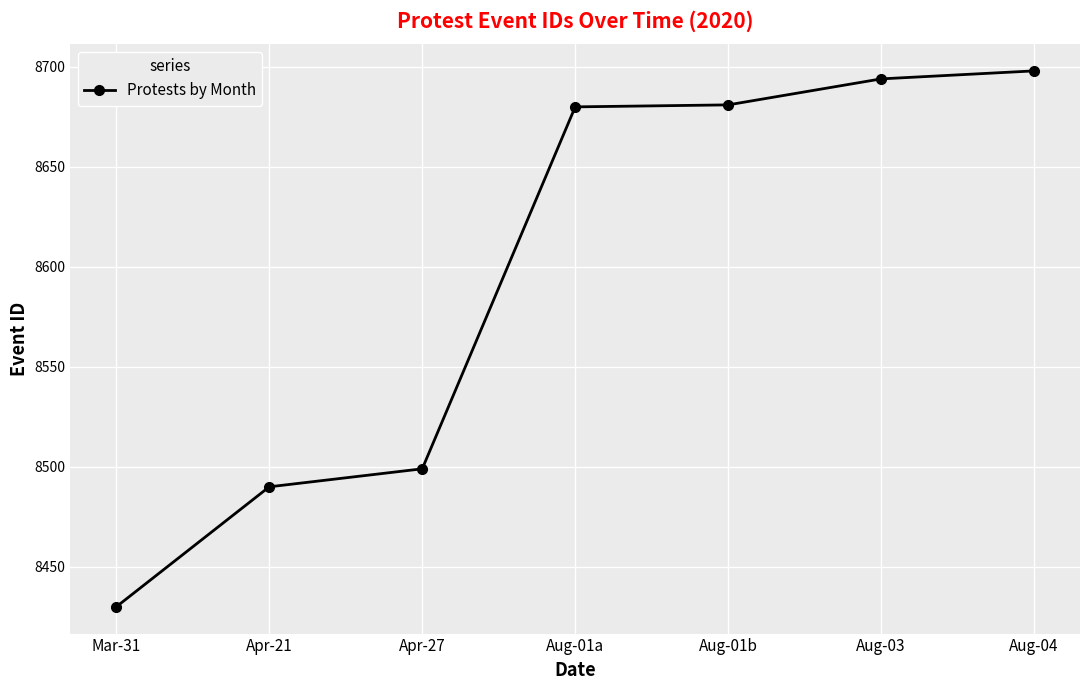

At which label is the value closest to 8564?

Apr-27